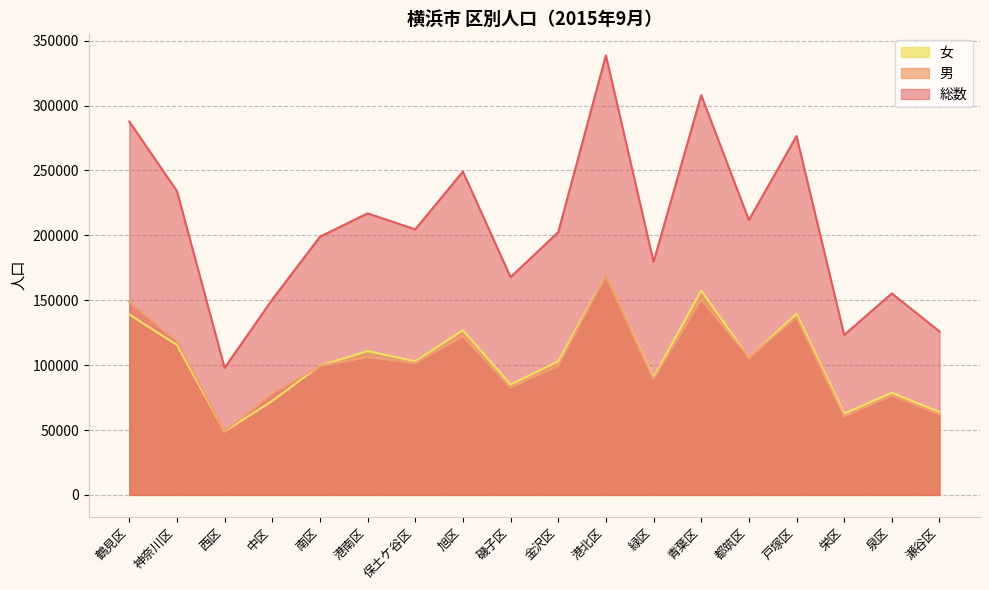

Count the number of data series in this chart.

3